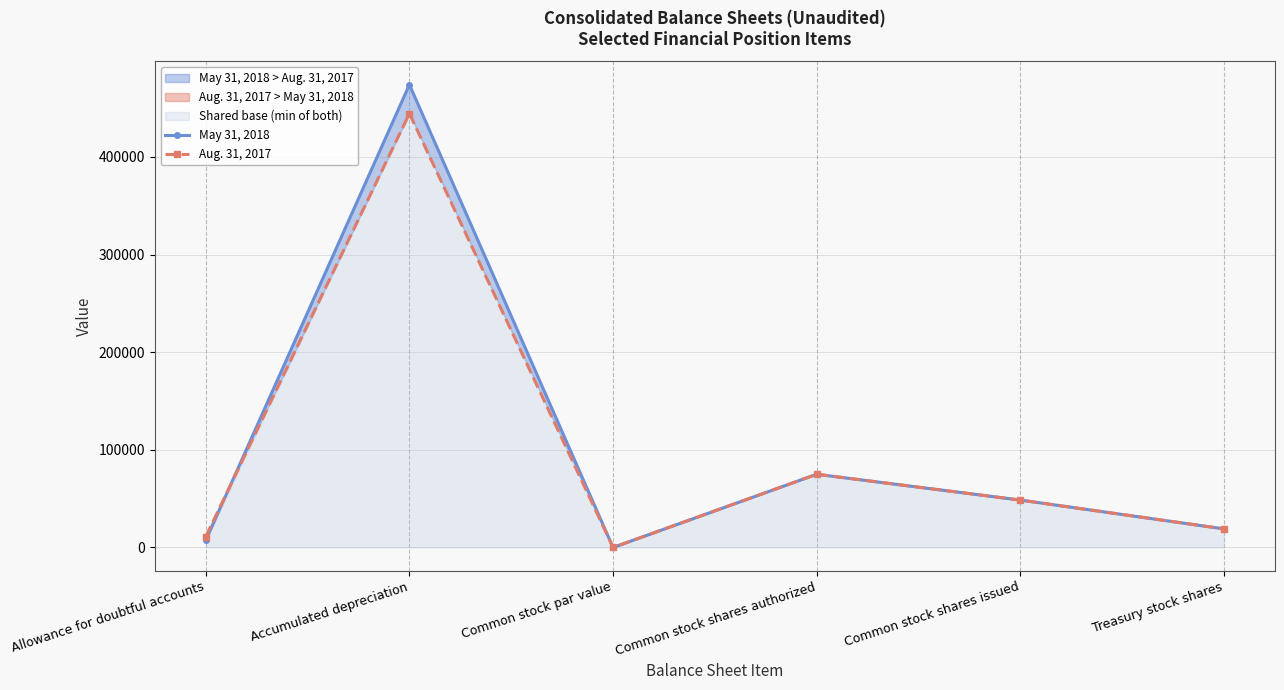

The Aug. 31, 2017 series shows 1 at Common stock par value. True or false?

False